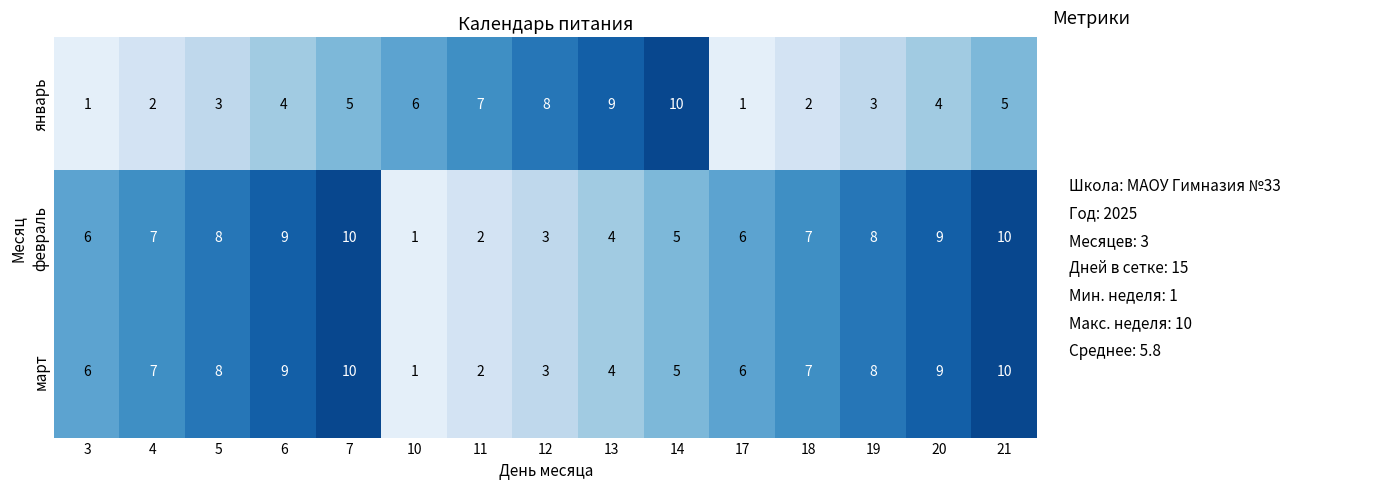

What is the spread (max minus min) of values at 10?

5